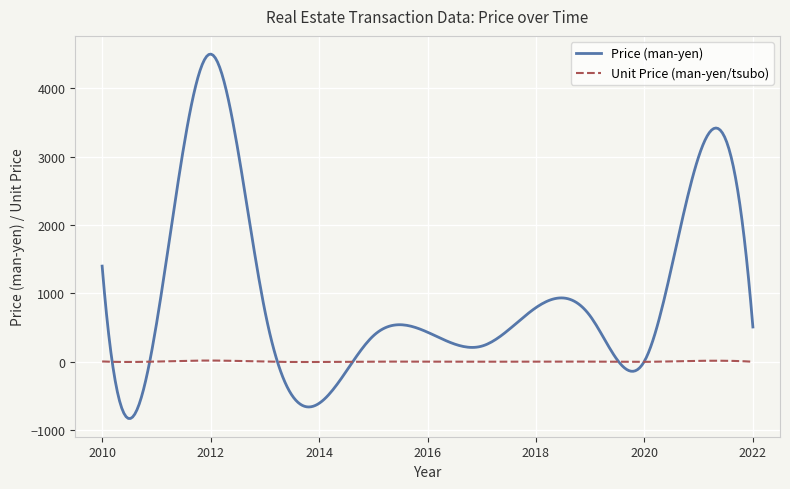

Rank the series by their average value, from highest to lowest.

Price (man-yen), Unit Price (man-yen/tsubo)